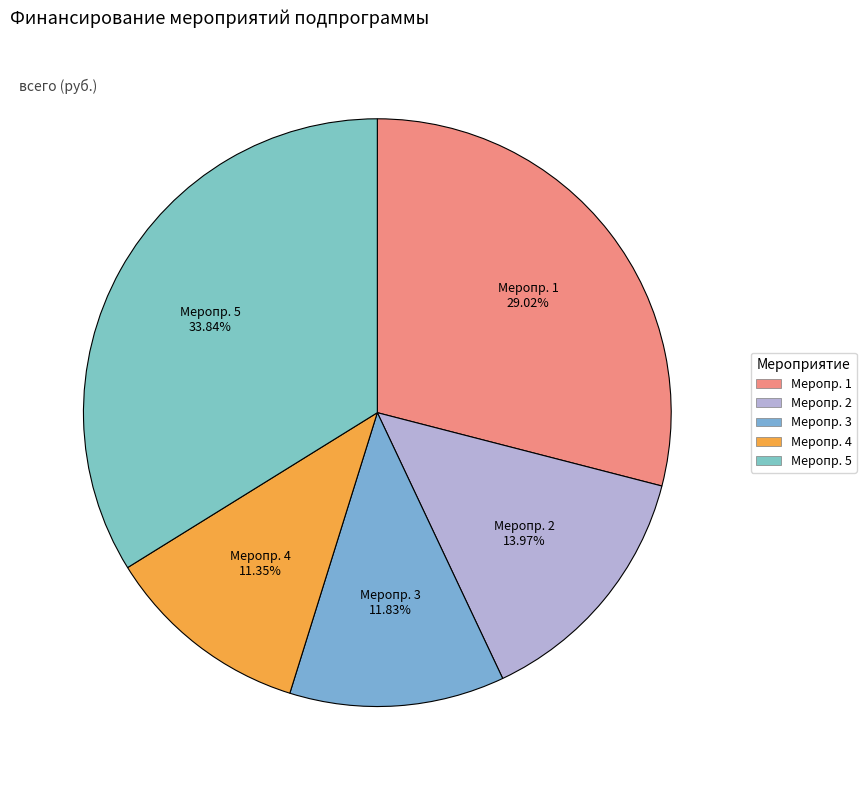

Count the number of slices in the pie.

5